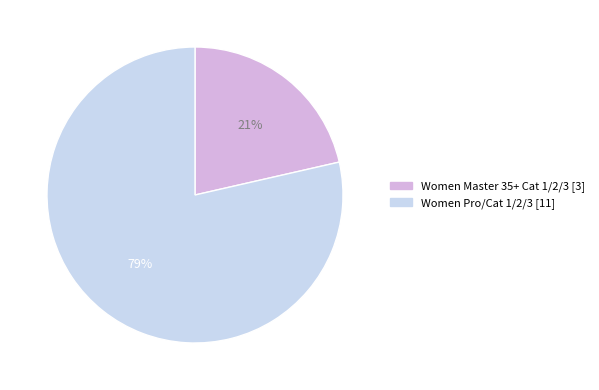

The Women Master 35+ Cat 1/2/3 slice represents 7% of the pie. True or false?

False